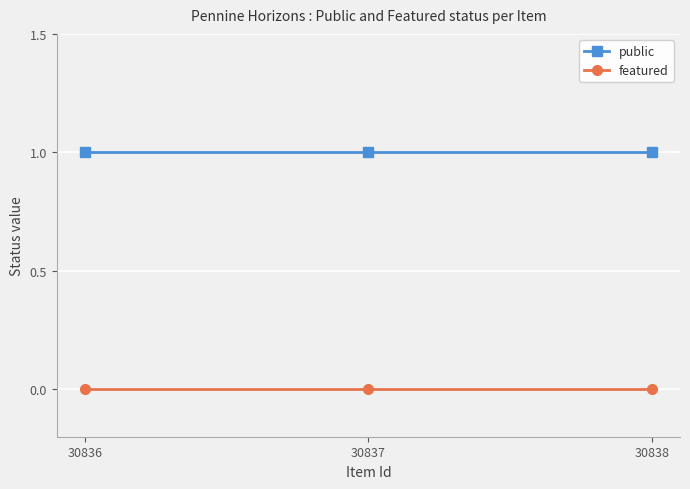

Reading right to left, what are all the values shown in this chart?

public: 30838=1	30837=1	30836=1
featured: 30838=0	30837=0	30836=0